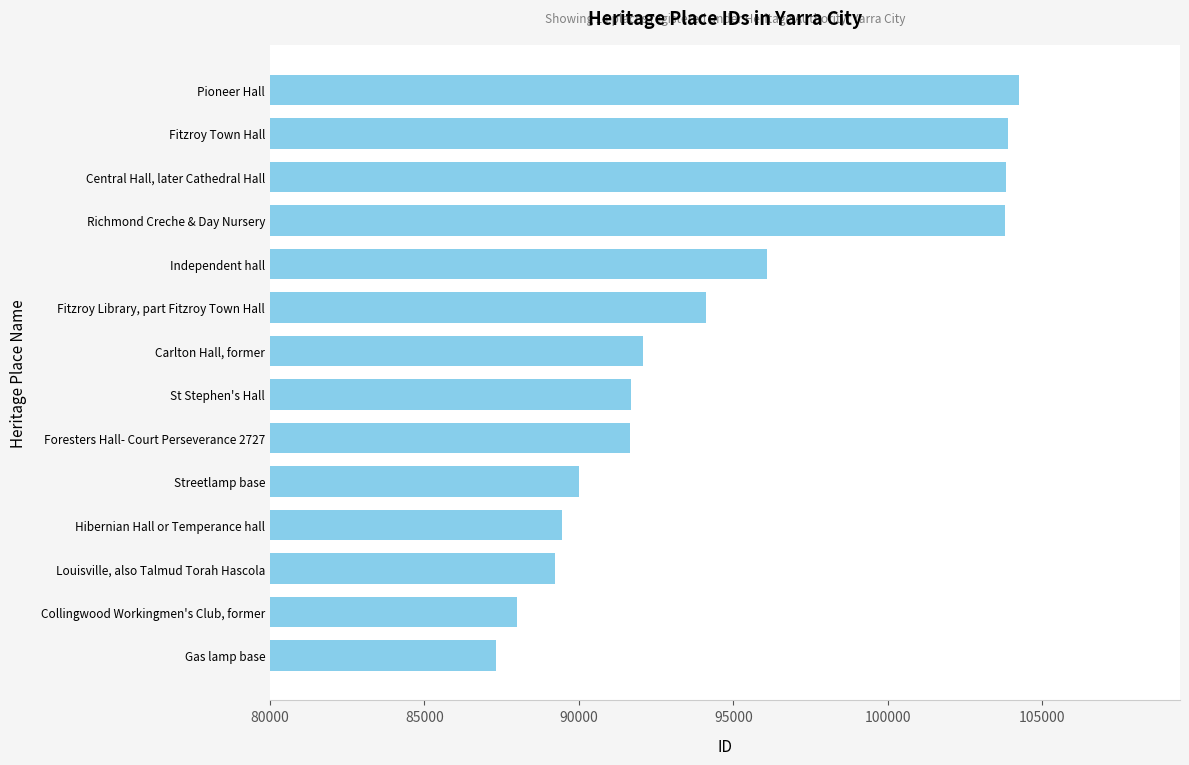

What value does the data have at Central Hall, later Cathedral Hall?

103819